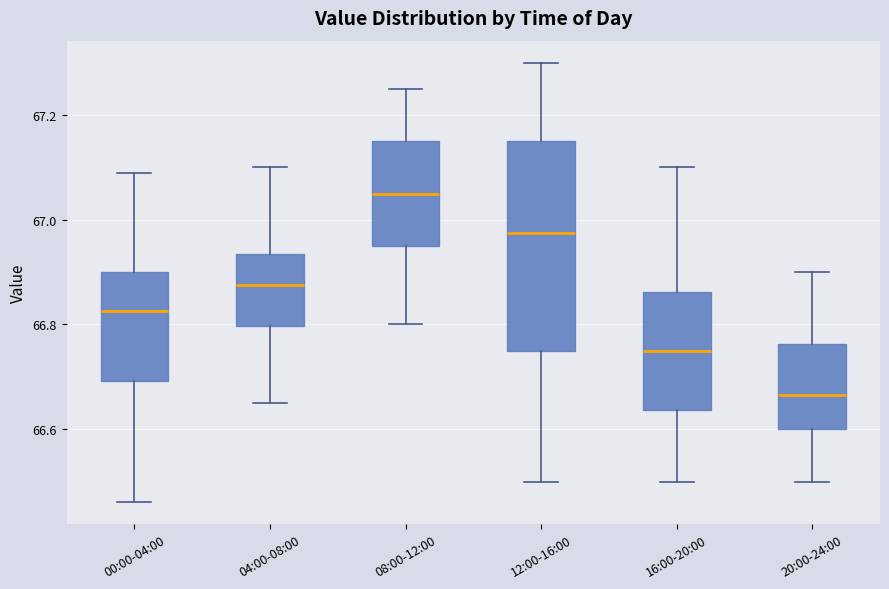

Which box is the tallest, from its lower edge to its upper edge?

12:00-16:00